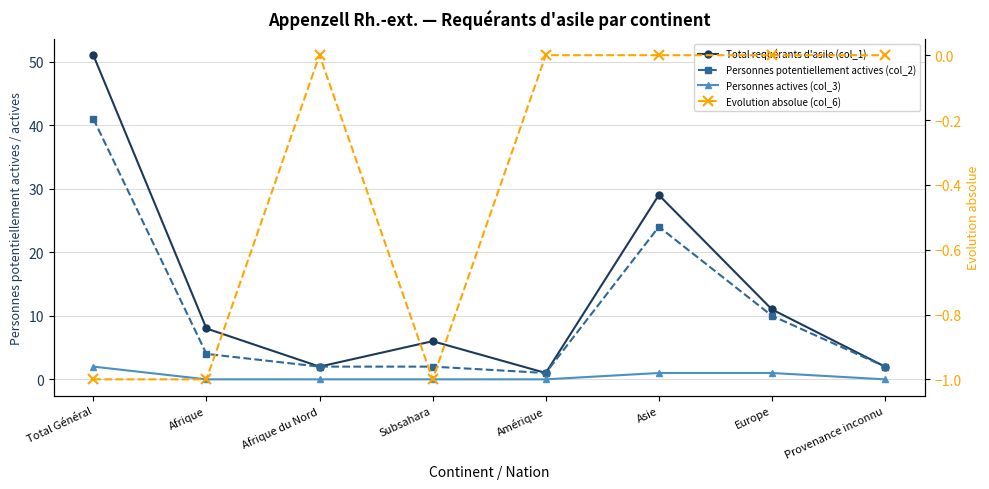

What is the label of the 7th point from the left?

Europe